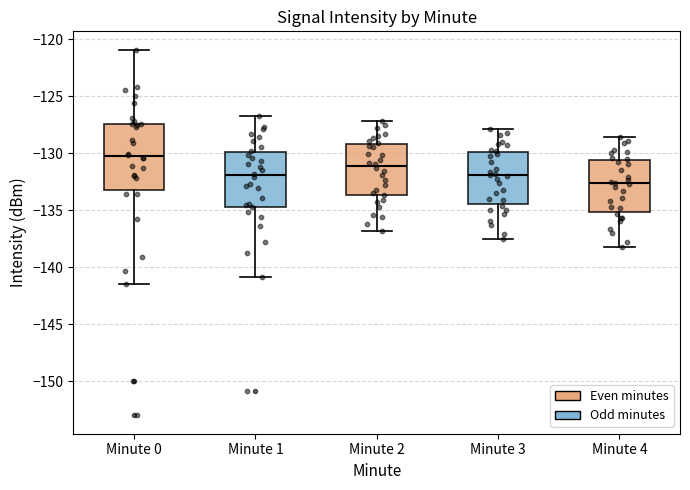

Which box is the tallest, from its lower edge to its upper edge?

Minute 0